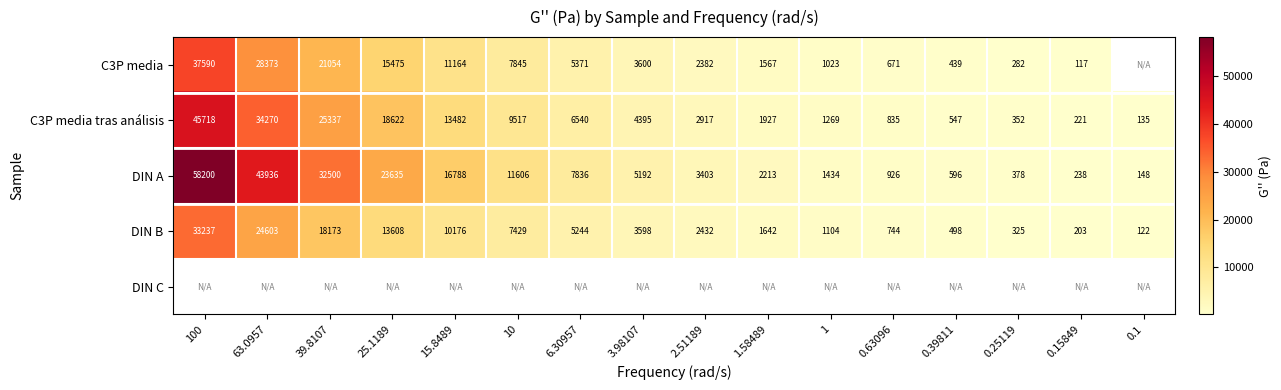

What is the minimum value for C3P media tras análisis?

135.0